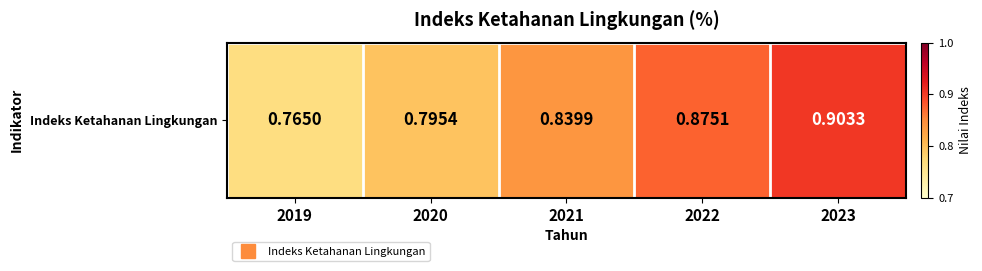

The value at 2022 is 0.9. True or false?

True